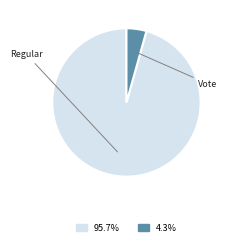

Which slice is the smallest?

Vote